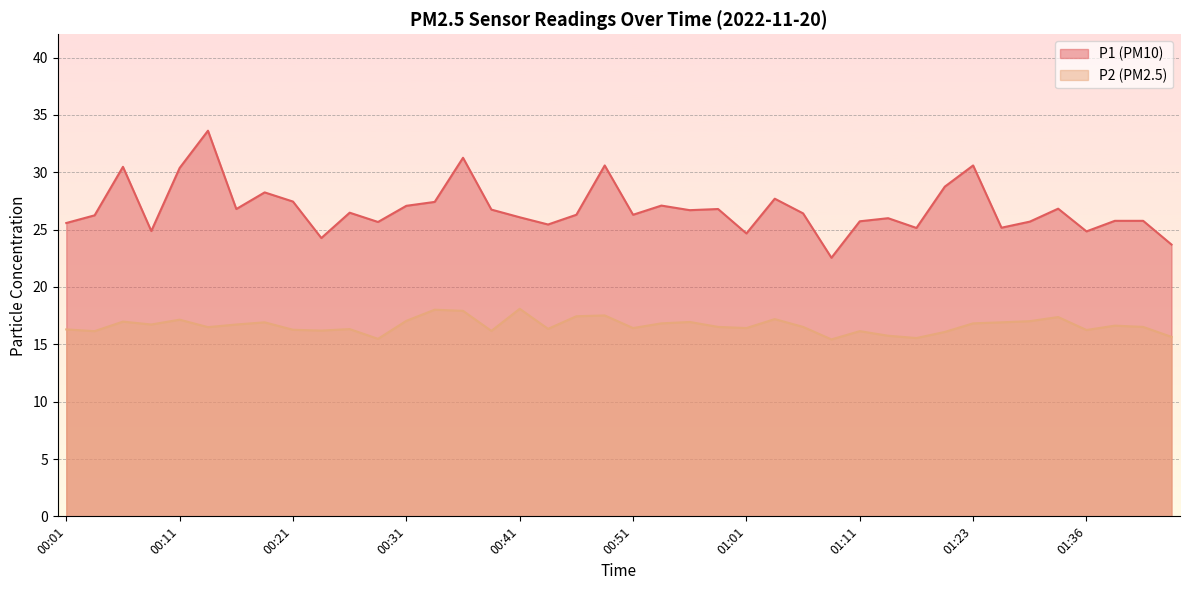

The P2 series shows 16.5 at 01:41. True or false?

True